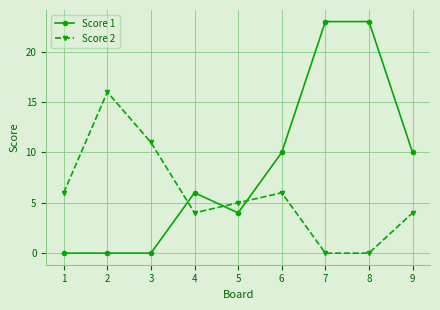

Reading left to right, transcribe all the data shown in this chart.

Score 1: 0	0	0	6	4	10	23	23	10
Score 2: 6	16	11	4	5	6	0	0	4